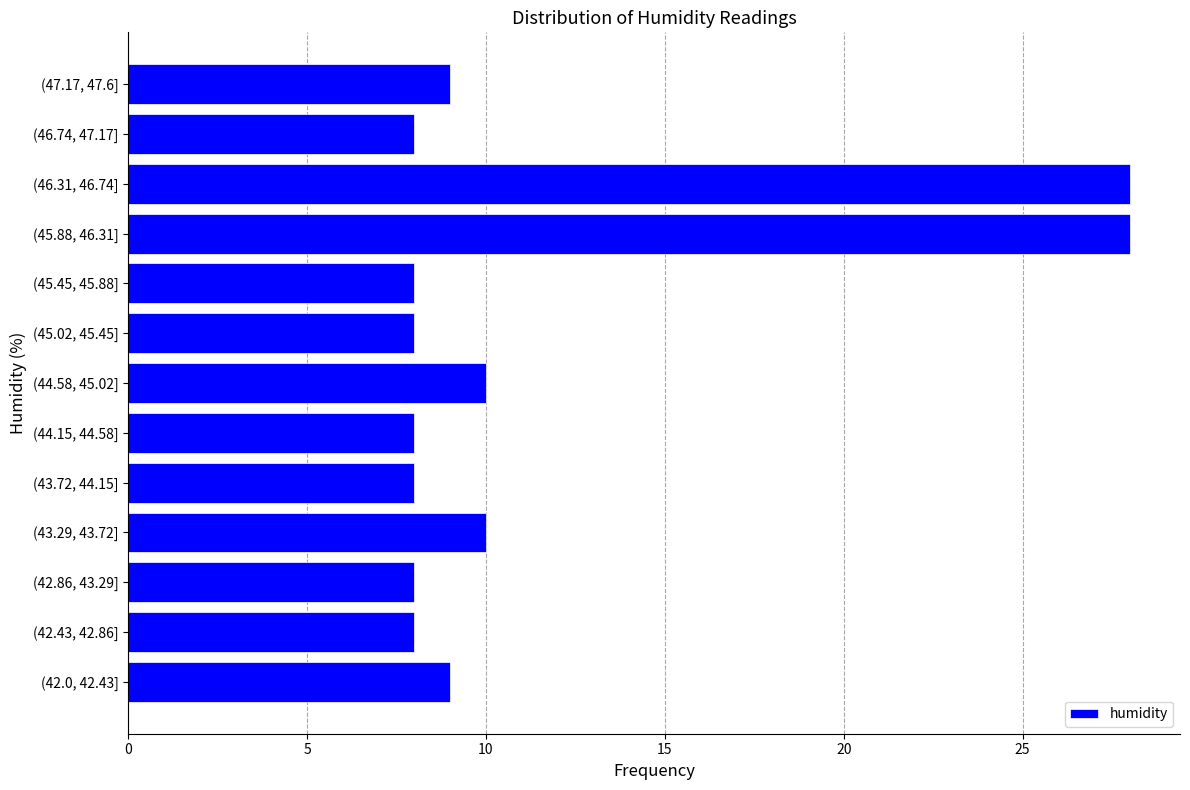

Reading bottom to top, list all the values displayed in this chart.

(42.0, 42.43]=9	(42.43, 42.86]=8	(42.86, 43.29]=8	(43.29, 43.72]=10	(43.72, 44.15]=8	(44.15, 44.58]=8	(44.58, 45.02]=10	(45.02, 45.45]=8	(45.45, 45.88]=8	(45.88, 46.31]=28	(46.31, 46.74]=28	(46.74, 47.17]=8	(47.17, 47.6]=9